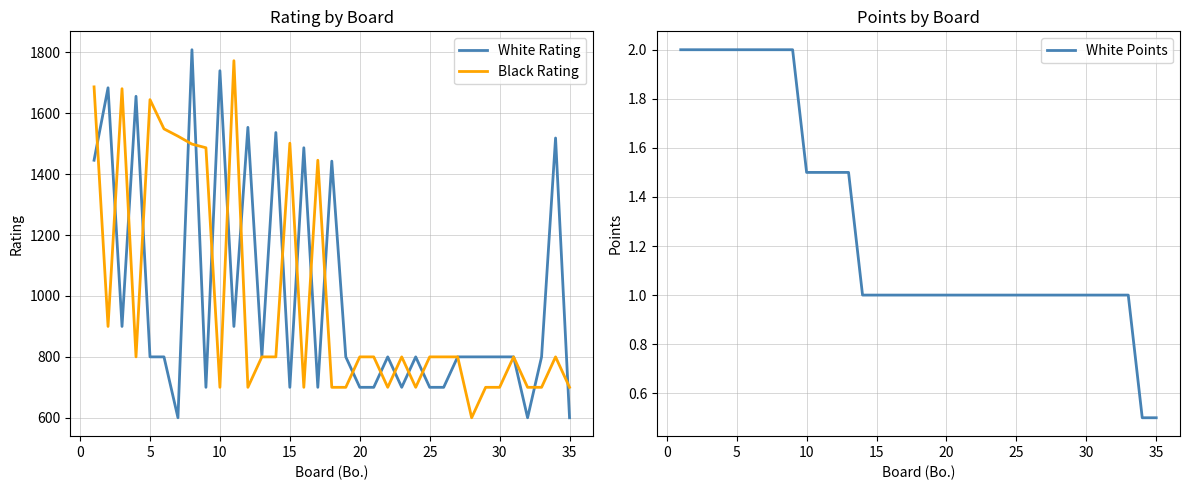

How many values in the White Points series exceed 1?

13